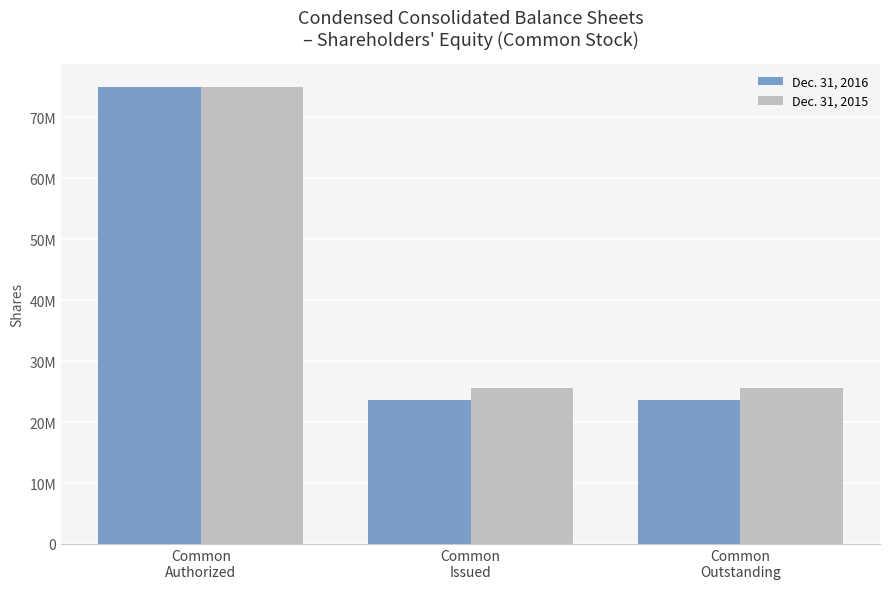

List the series in order of their overall mean, lowest first.

Dec. 31, 2016, Dec. 31, 2015